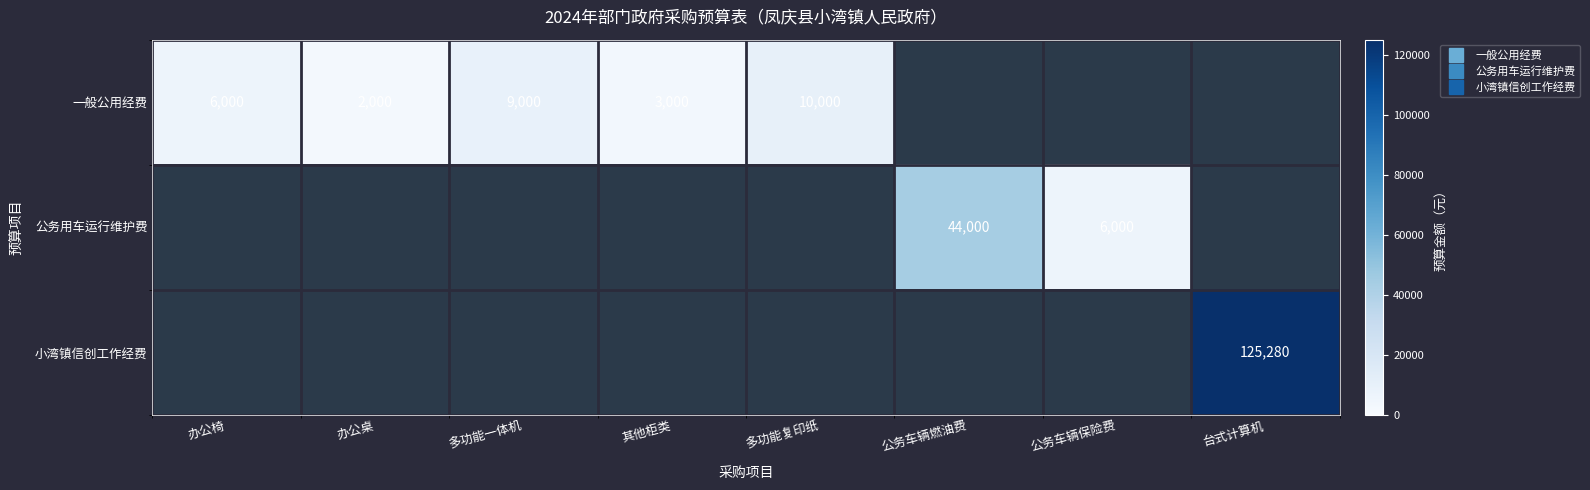

Is the value of 小湾镇信创工作经费 at 办公椅 greater than the value of 公务用车运行维护费 at 多功能一体机?

No